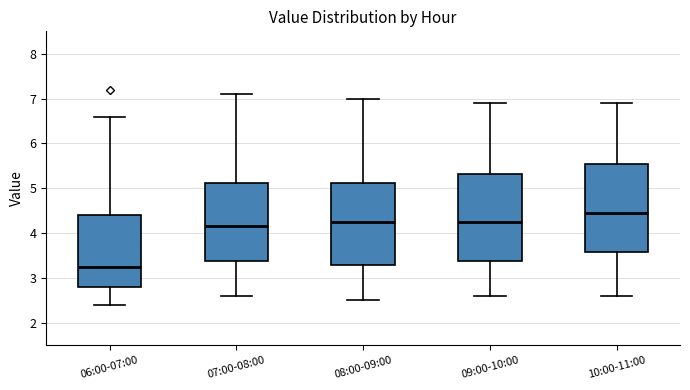

Which box's median line is the lowest?

06:00-07:00